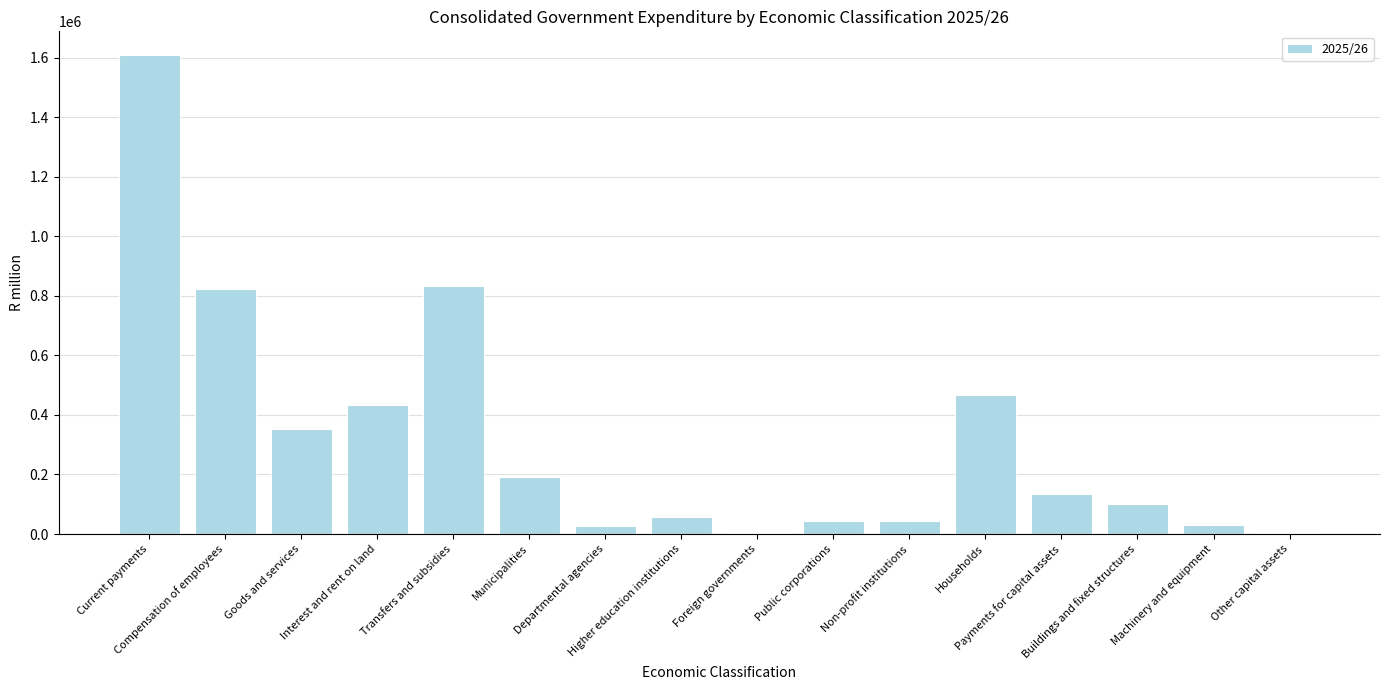

What is the sum of all values?

5151780.8